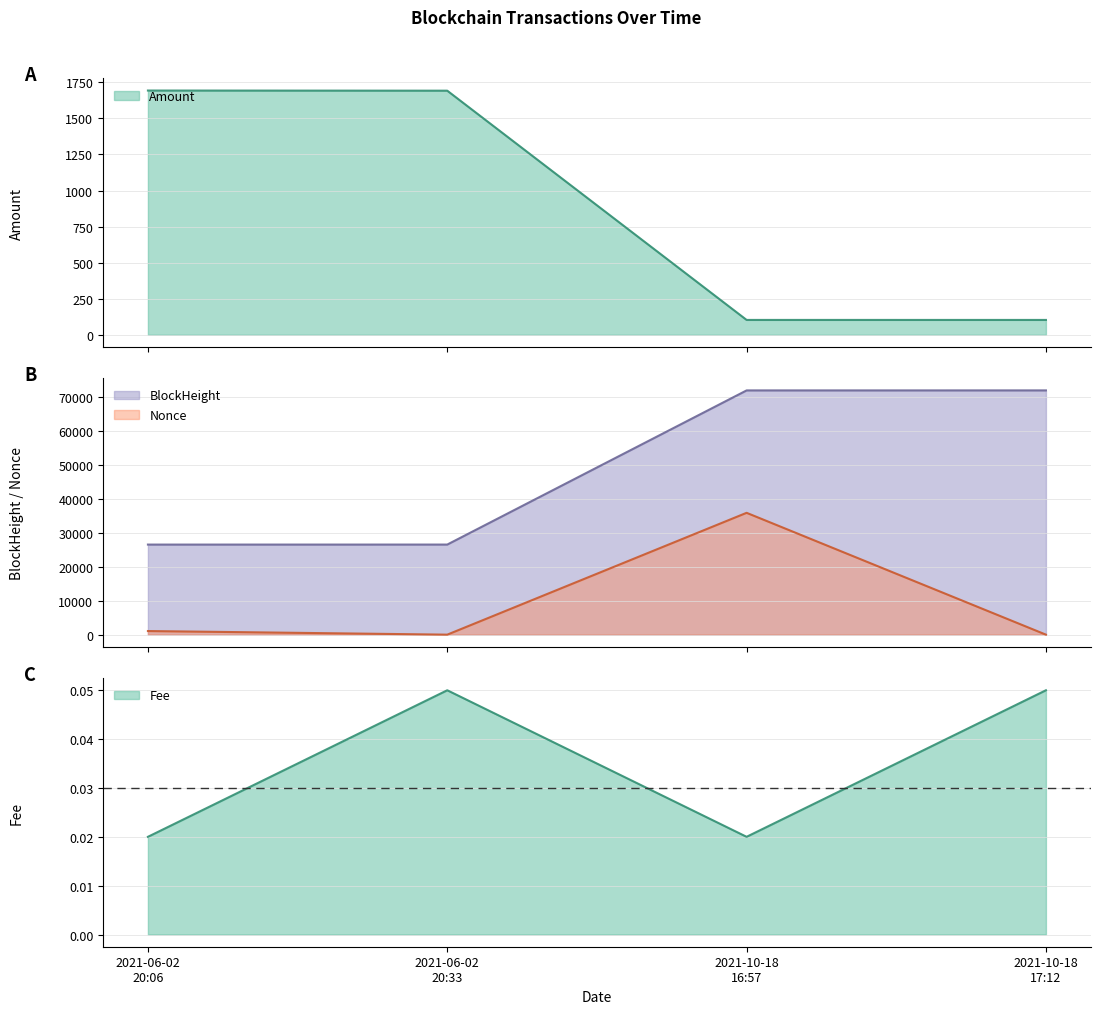

What position from the left is 2021-10-18 16:57?

3